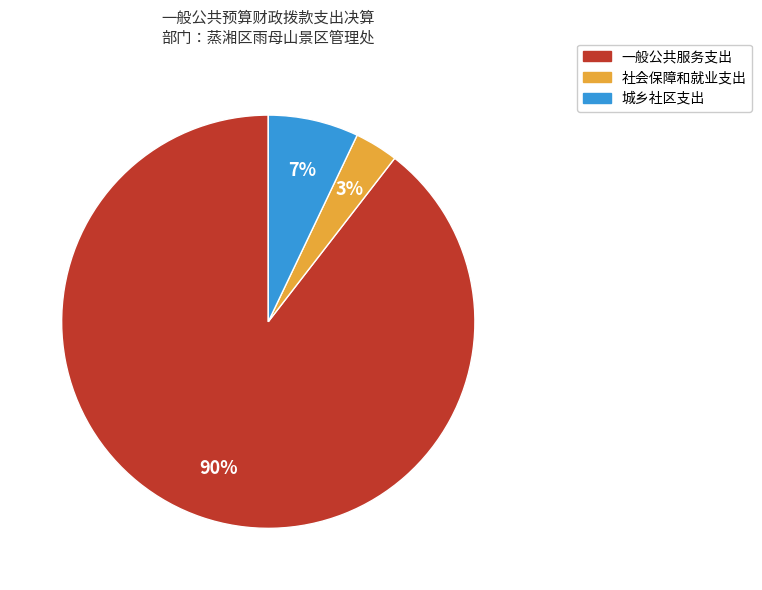

Combined, do 社会保障和就业支出 and 城乡社区支出 account for over 50%?

No